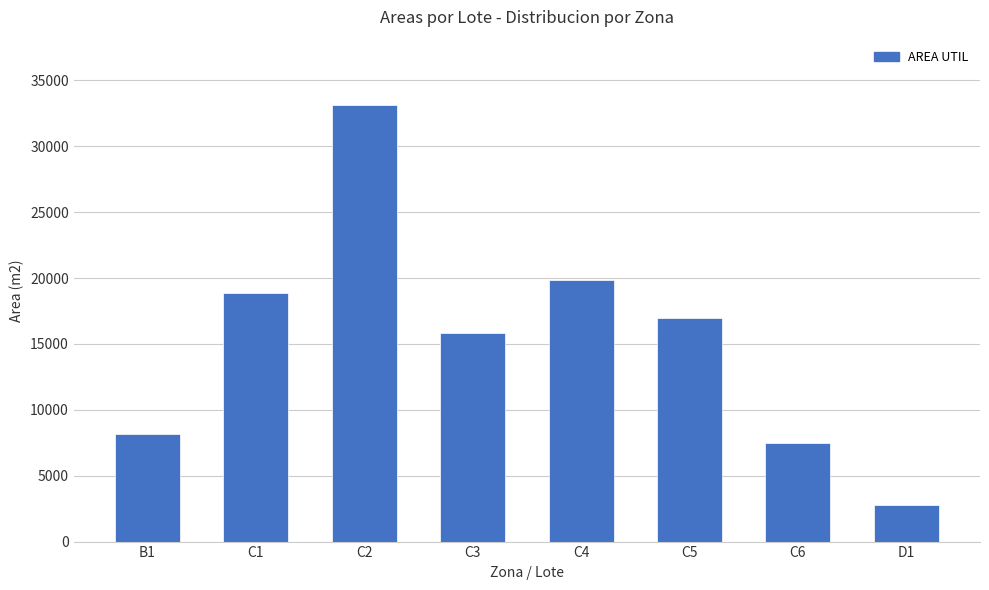

What is the label of the 7th bar from the left?

C6